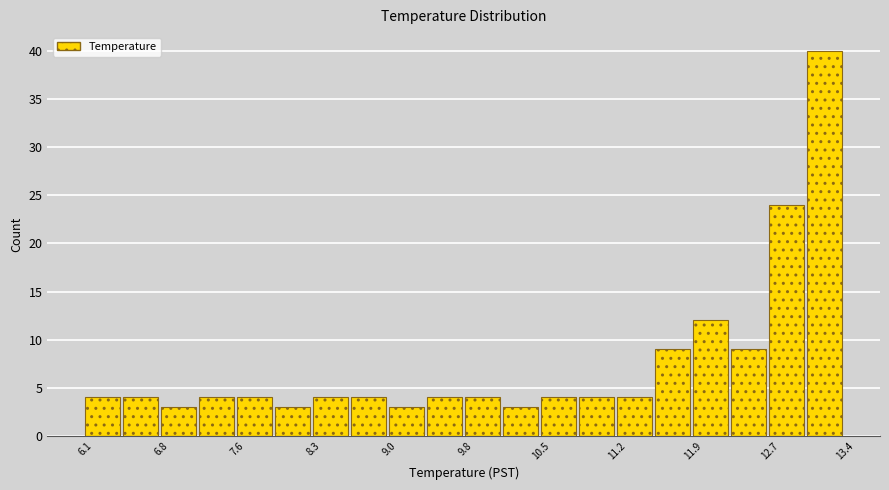

Around what value on the x-axis is the tallest bar? Give the approximate position of its centre, as read against the axis.

13.2